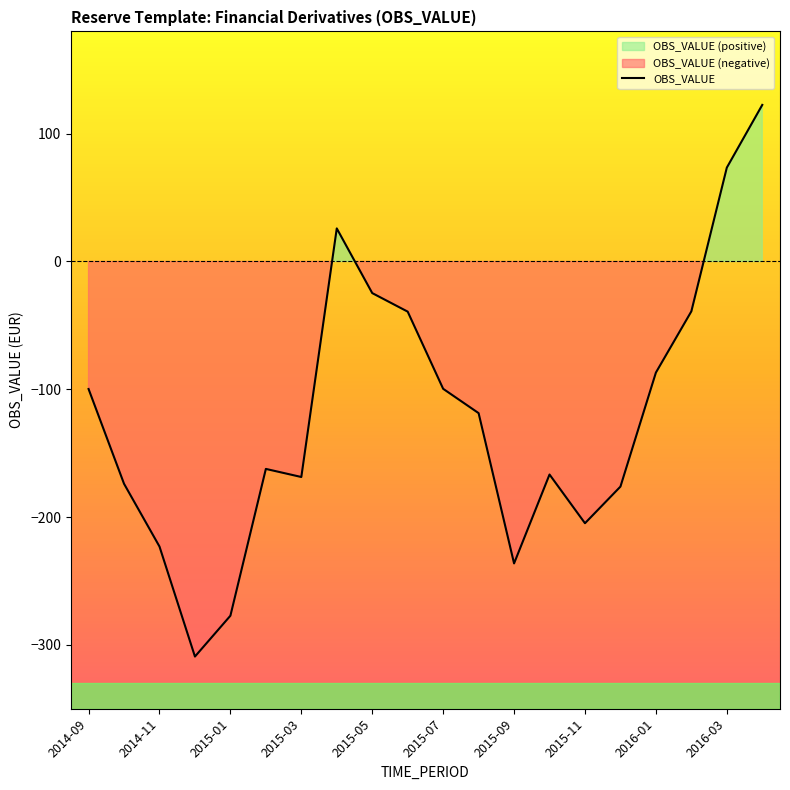

True or false: there are more than 1 points higher than both neighbors.

True